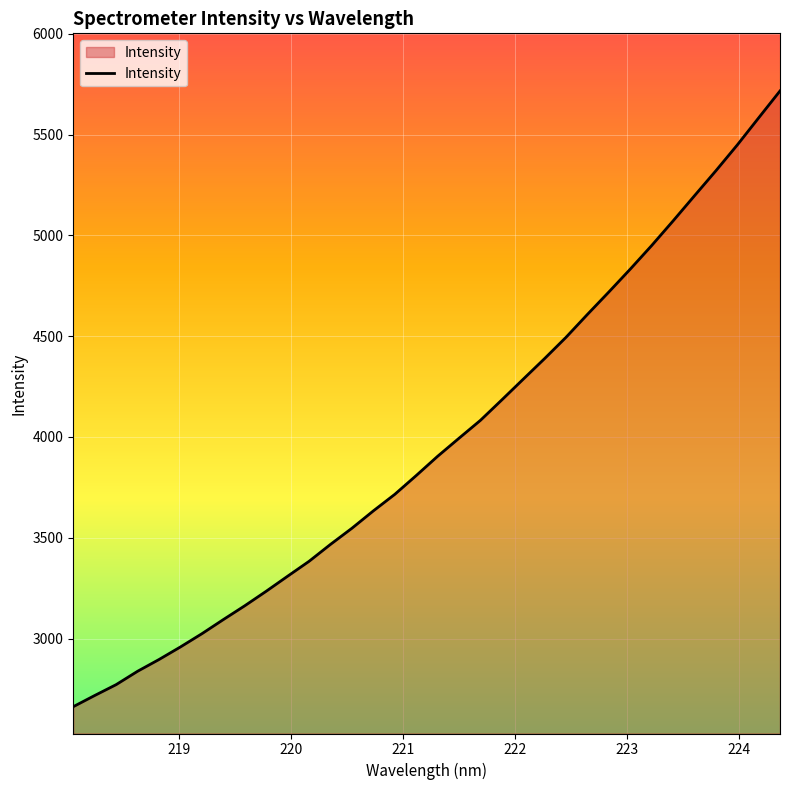

How many values are below 3904?

17